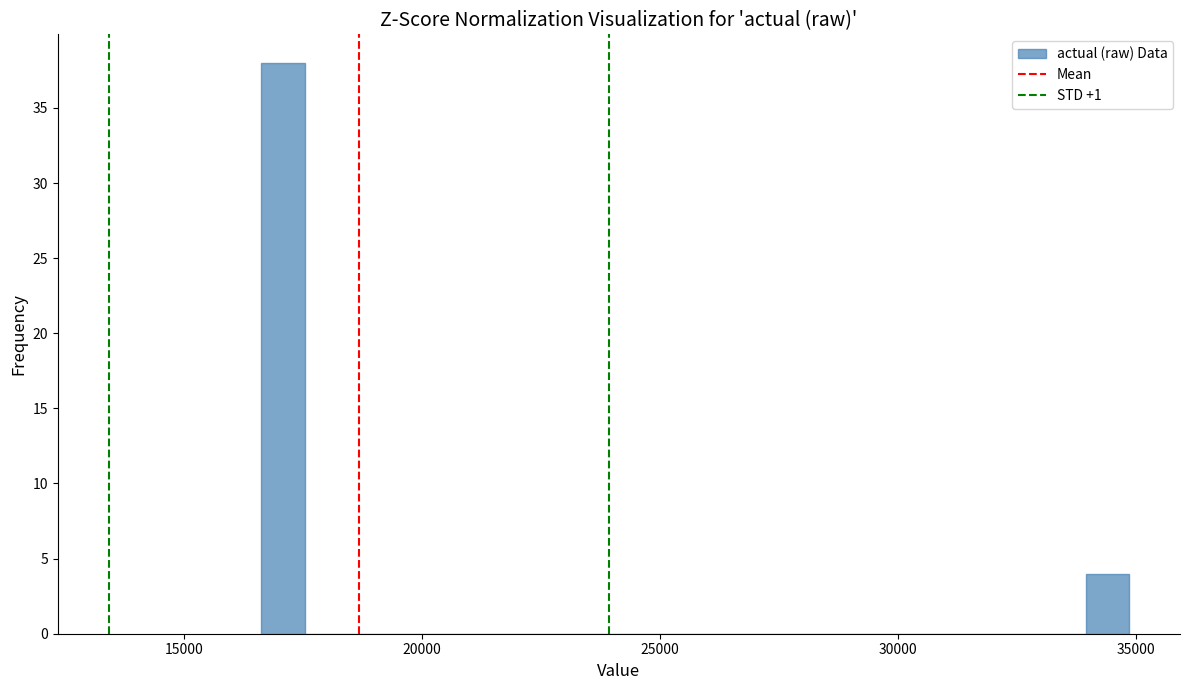

Read against the x-axis, roughly where is the centre of the tallest bar?

17000